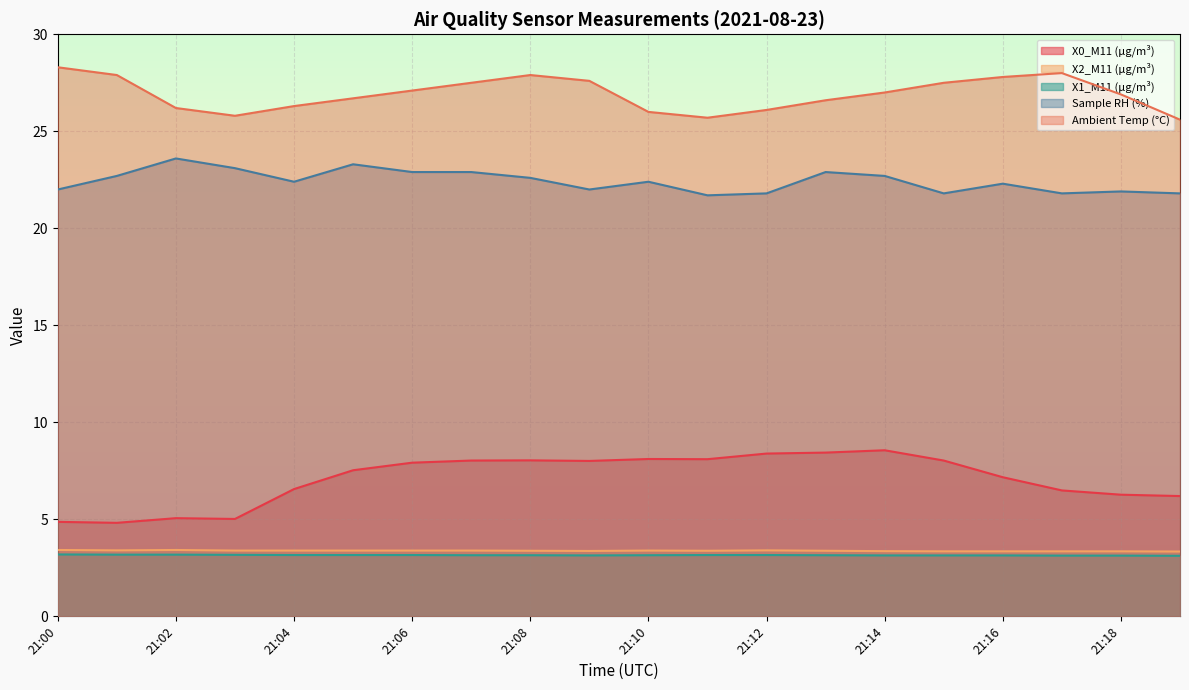

Which has a higher value, 21:07 or 21:03?

21:07